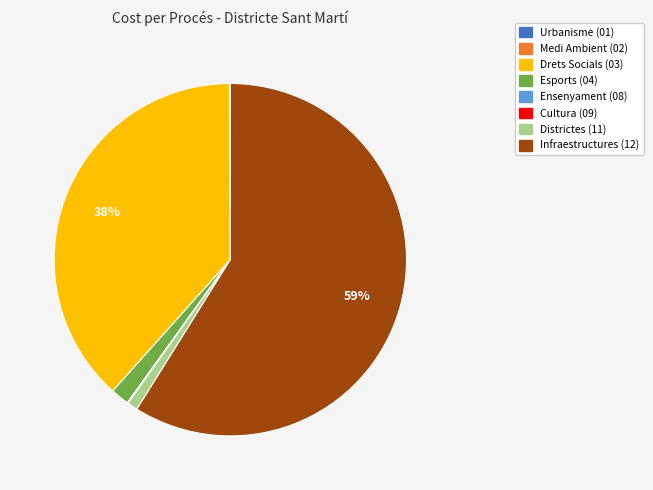

To the nearest percent, what is the difference between the largest and smallest slice percentages?

59%